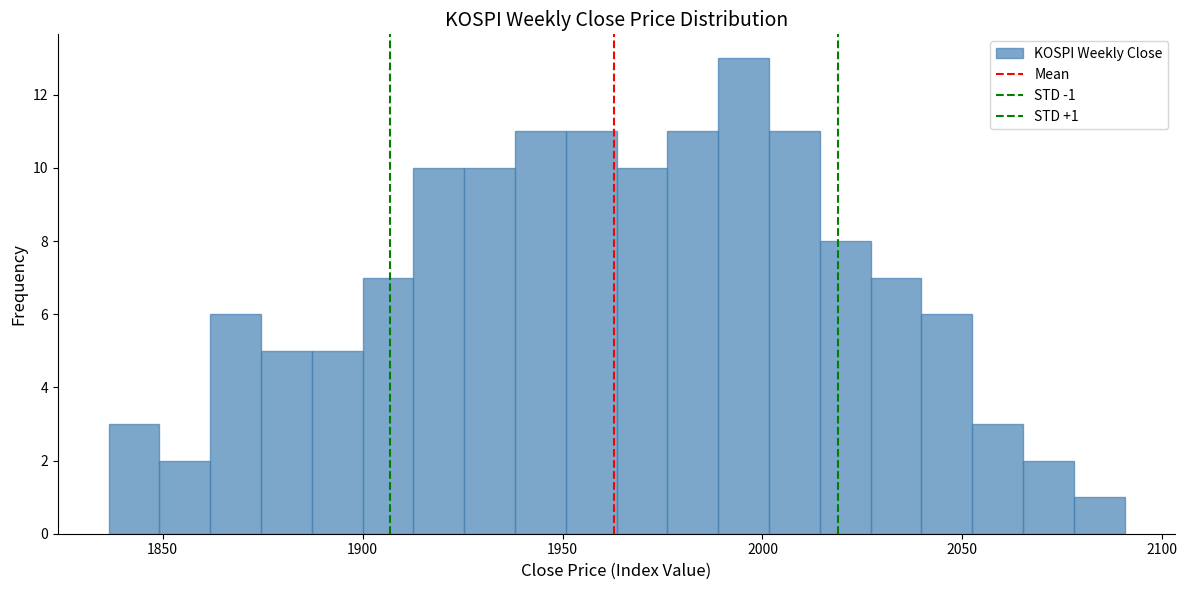

Around what value on the x-axis is the tallest bar? Give the approximate position of its centre, as read against the axis.

1995